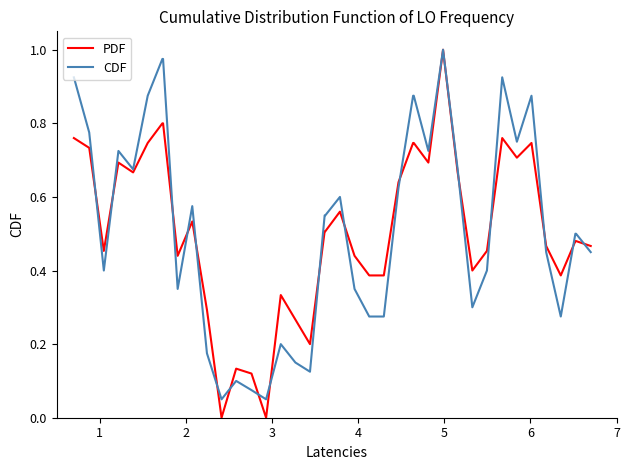

Which series has the widest spread of values?

PDF